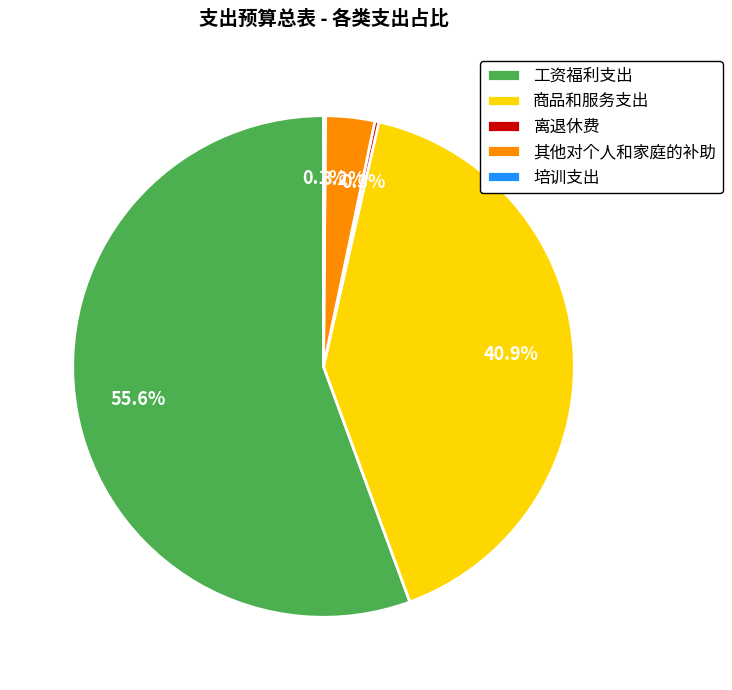

What percentage is NOT represented by 其他对个人和家庭的补助?

96.8%